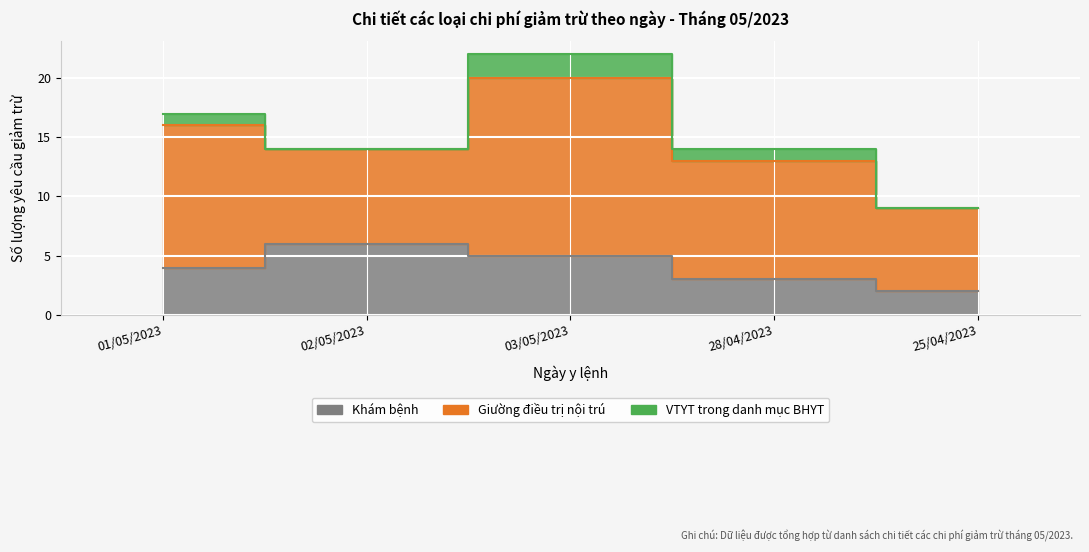

What are all the series names shown in the legend?

Khám bệnh, Giường điều trị nội trú, VTYT trong danh mục BHYT